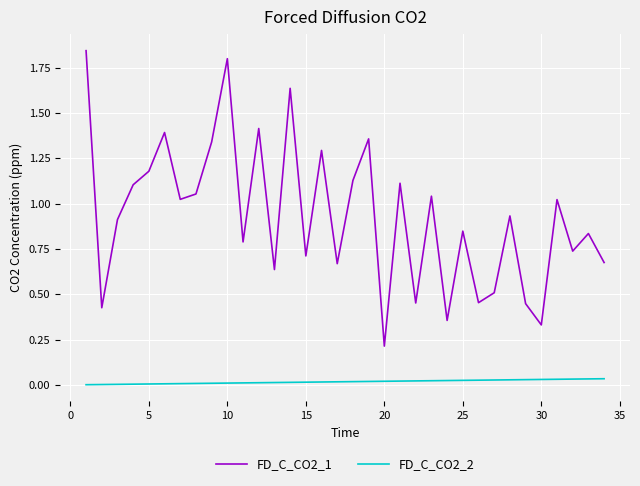

Which series has the largest range (max minus min)?

FD_C_CO2_1